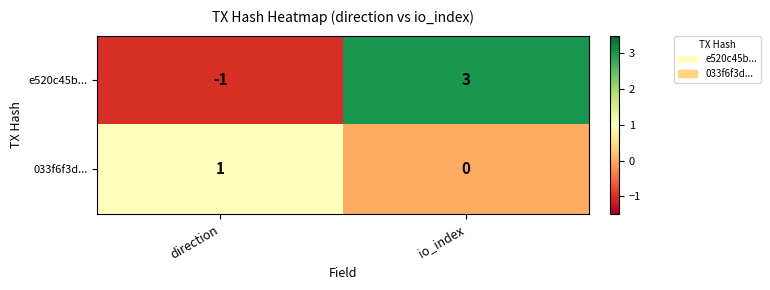

What is the difference between the e520c45b... values at io_index and direction?

4